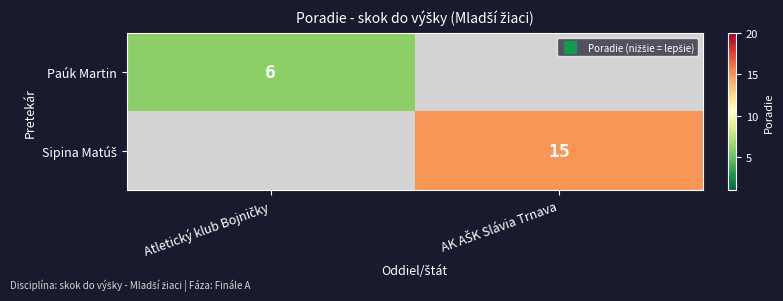

Which series has the largest total across all categories?

Sipina Matúš